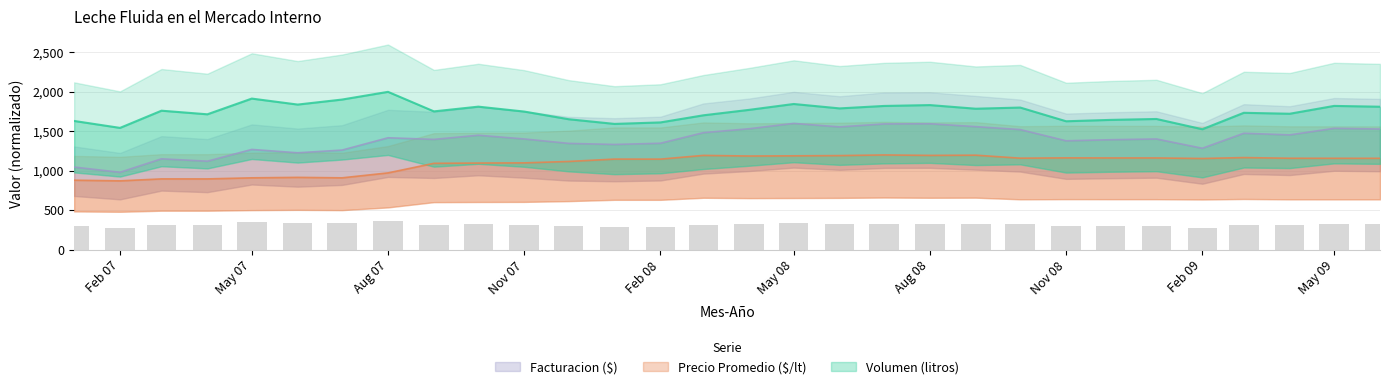

Rank the categories by Precio Promedio ($/lt) value from lowest to highest.

2007-02, 2007-01, 2007-04, 2007-03, 2007-05, 2007-07, 2007-06, 2007-08, 2007-09, 2007-10, 2007-11, 2007-12, 2008-02, 2008-01, 2009-02, 2009-06, 2009-05, 2009-04, 2008-10, 2009-01, 2008-12, 2008-11, 2009-03, 2008-04, 2008-05, 2008-06, 2008-03, 2008-08, 2008-09, 2008-07